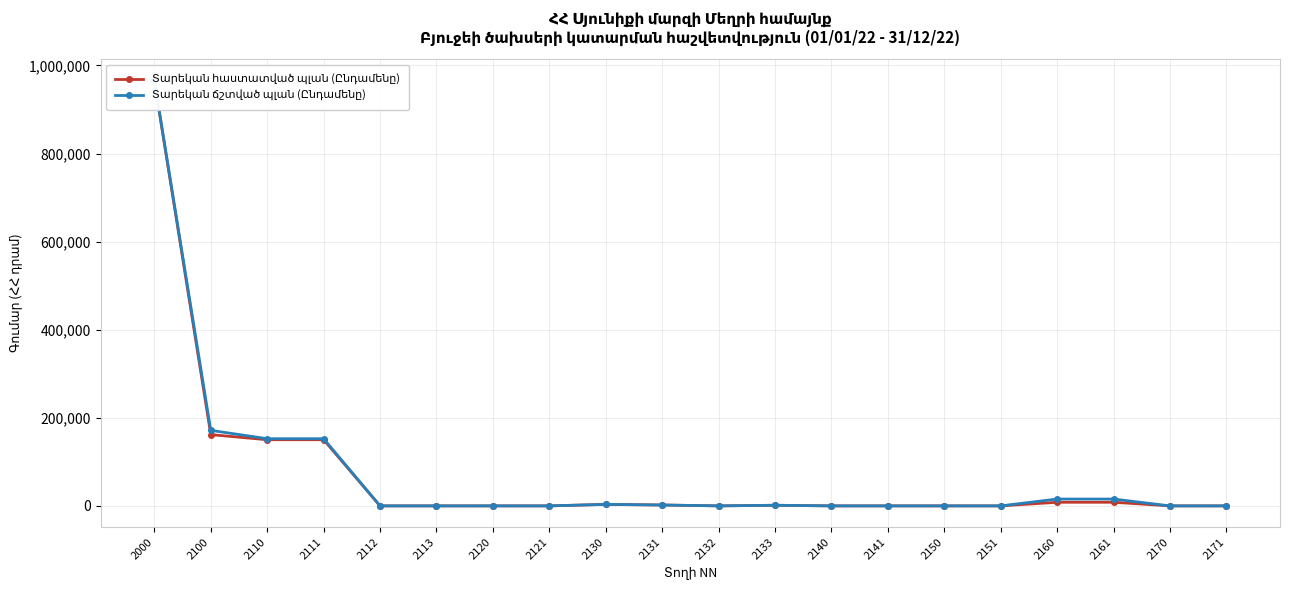

True or false: Տարեկան ճշտված պլան (Ընդամենը) and Տարեկան հաստատված պլան (Ընդամենը) cross at least once.

False